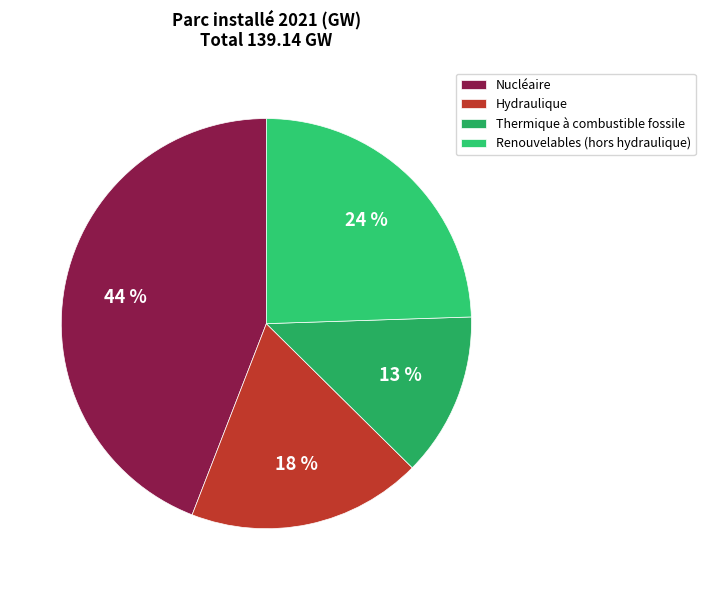

What is the ratio of the value at Nucléaire to the value at Renouvelables (hors hydraulique)?

1.8